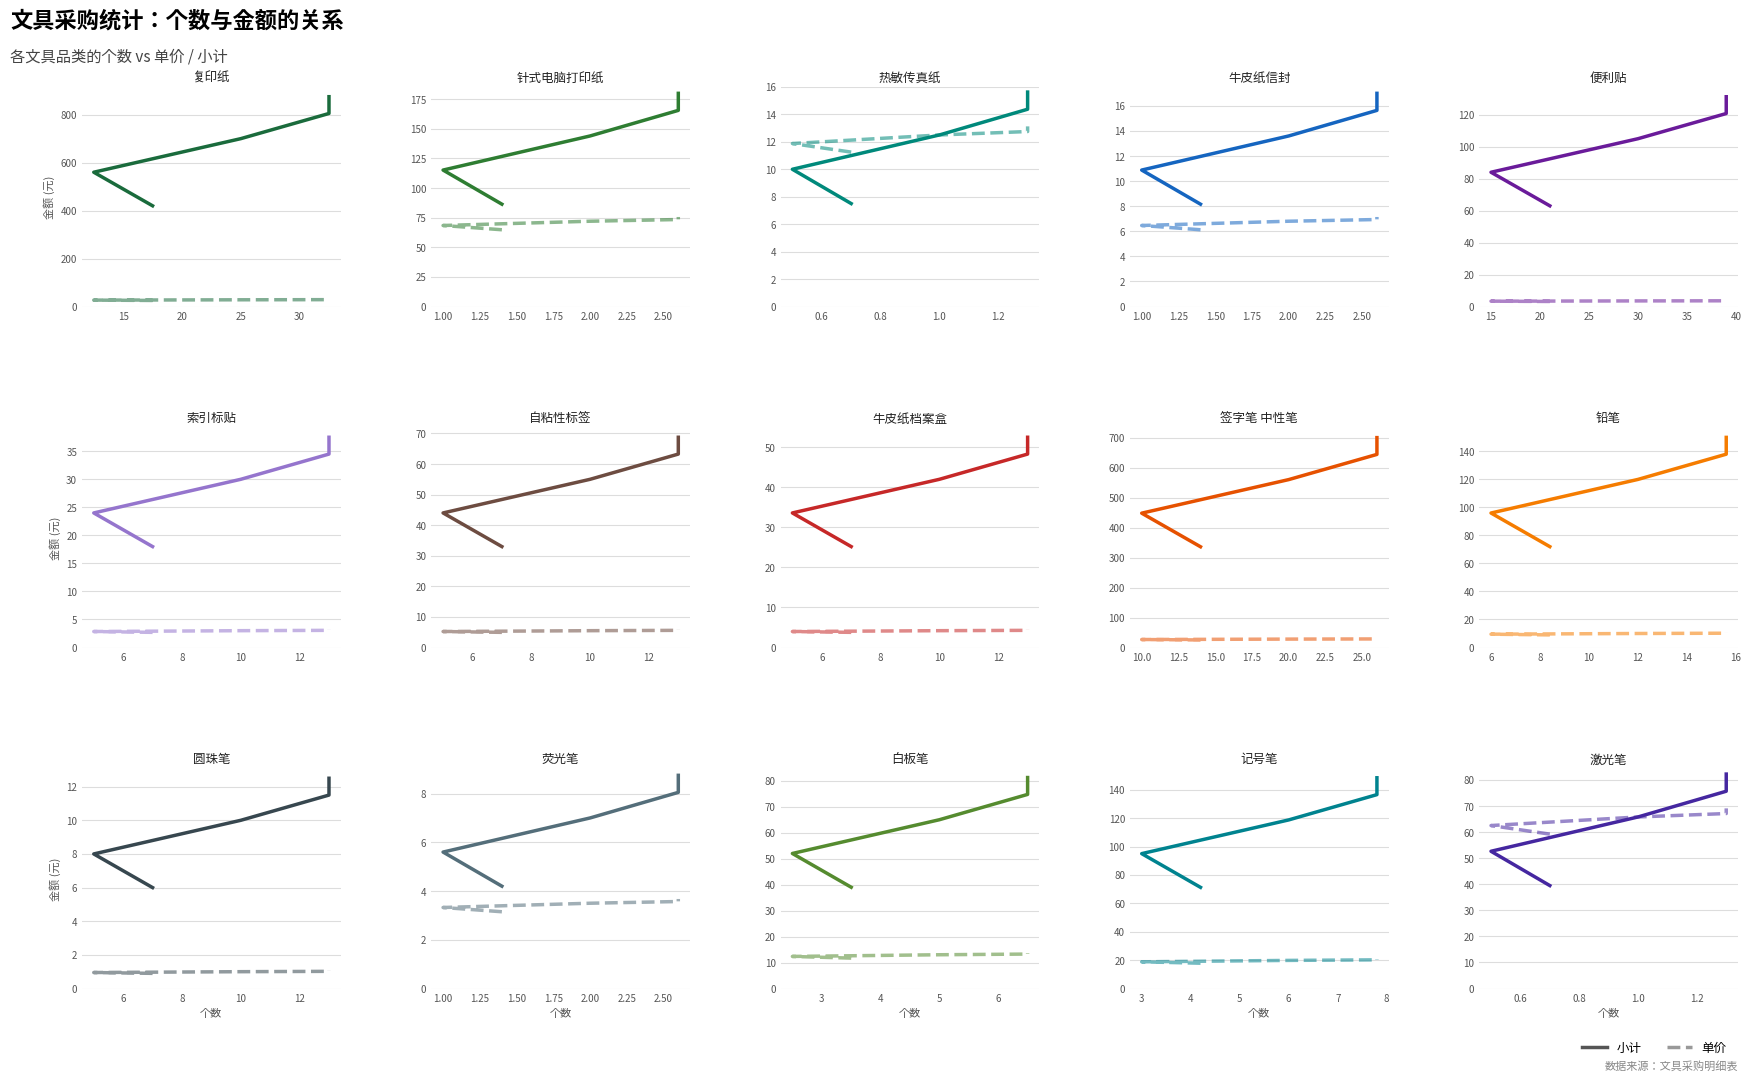

Rank the series at 1.0 from highest to lowest value.

小计, 单价